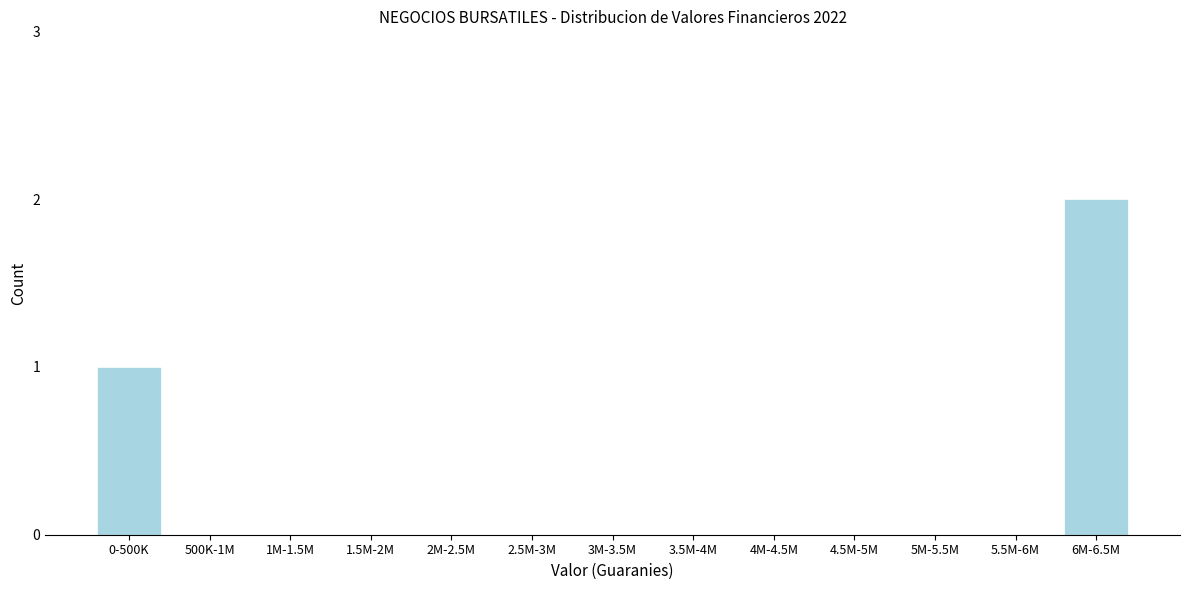

Reading left to right, list all the values displayed in this chart.

0-500K=1	500K-1M=0	1M-1.5M=0	1.5M-2M=0	2M-2.5M=0	2.5M-3M=0	3M-3.5M=0	3.5M-4M=0	4M-4.5M=0	4.5M-5M=0	5M-5.5M=0	5.5M-6M=0	6M-6.5M=2